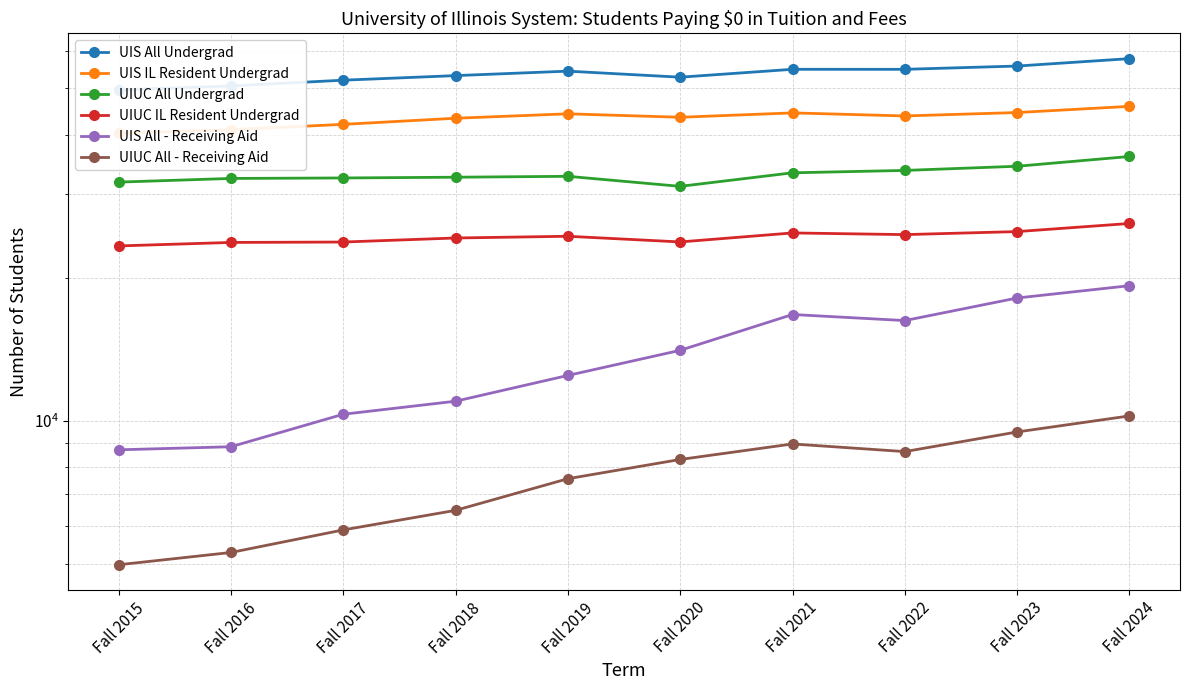

True or false: UIUC All - Receiving Aid and UIUC IL Resident Undergrad intersect in this chart.

False